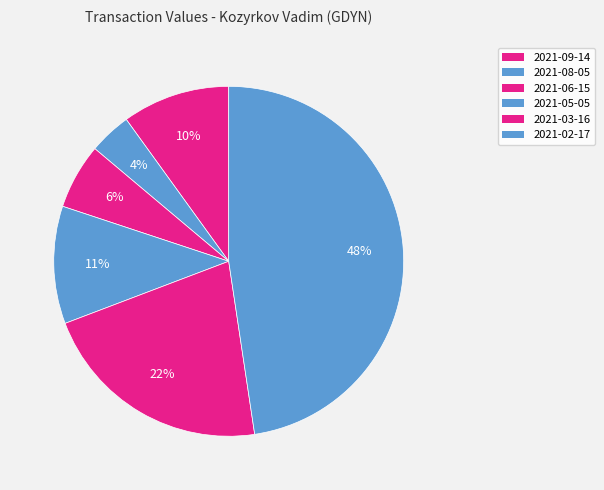

To the nearest percent, what percentage of the pie is 2021-03-16?

22%